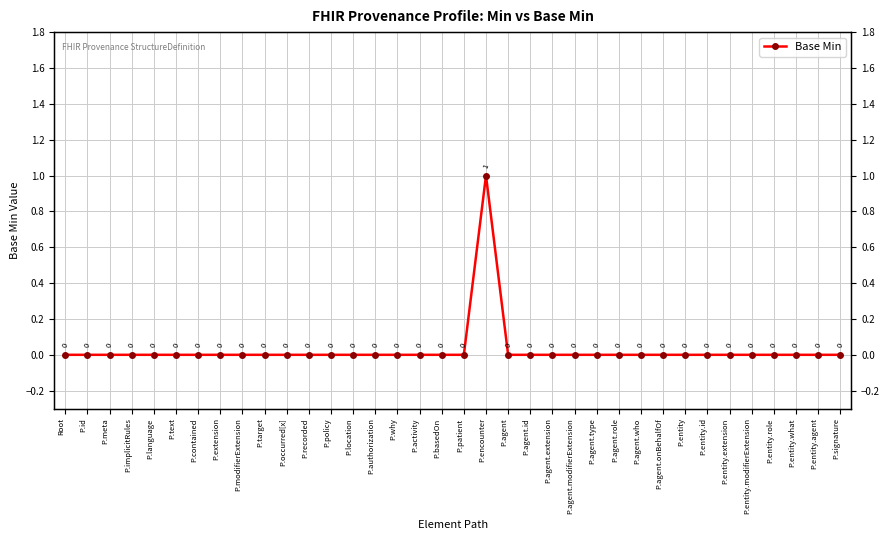

What is the label of the 22nd point from the left?

P.agent.id